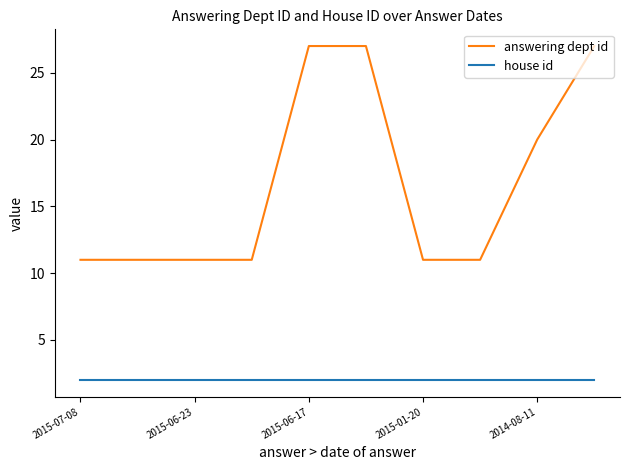

What is the minimum value for answering dept id?

11